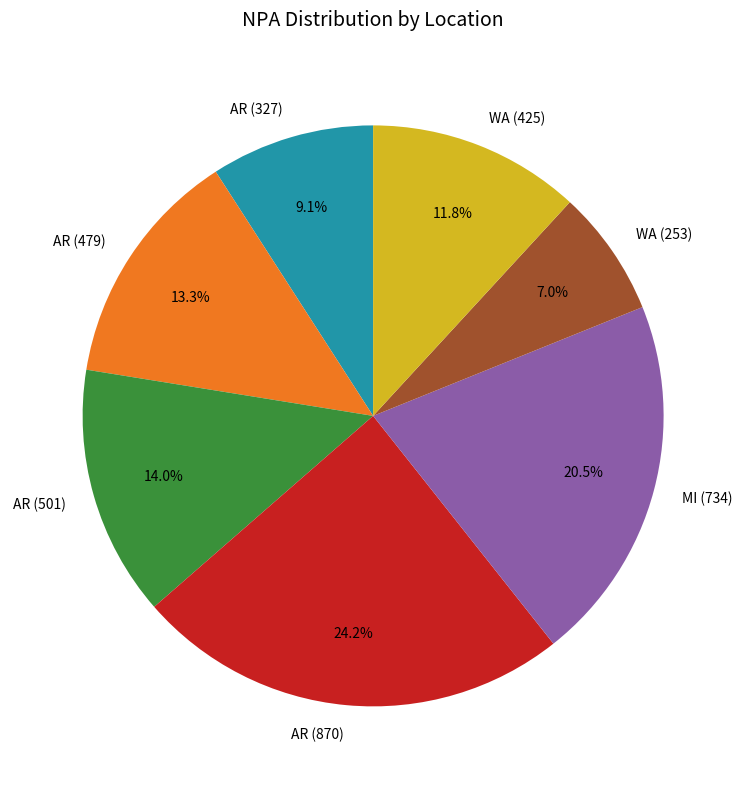

Rank the categories by value from lowest to highest.

WA (253), AR (327), WA (425), AR (479), AR (501), MI (734), AR (870)